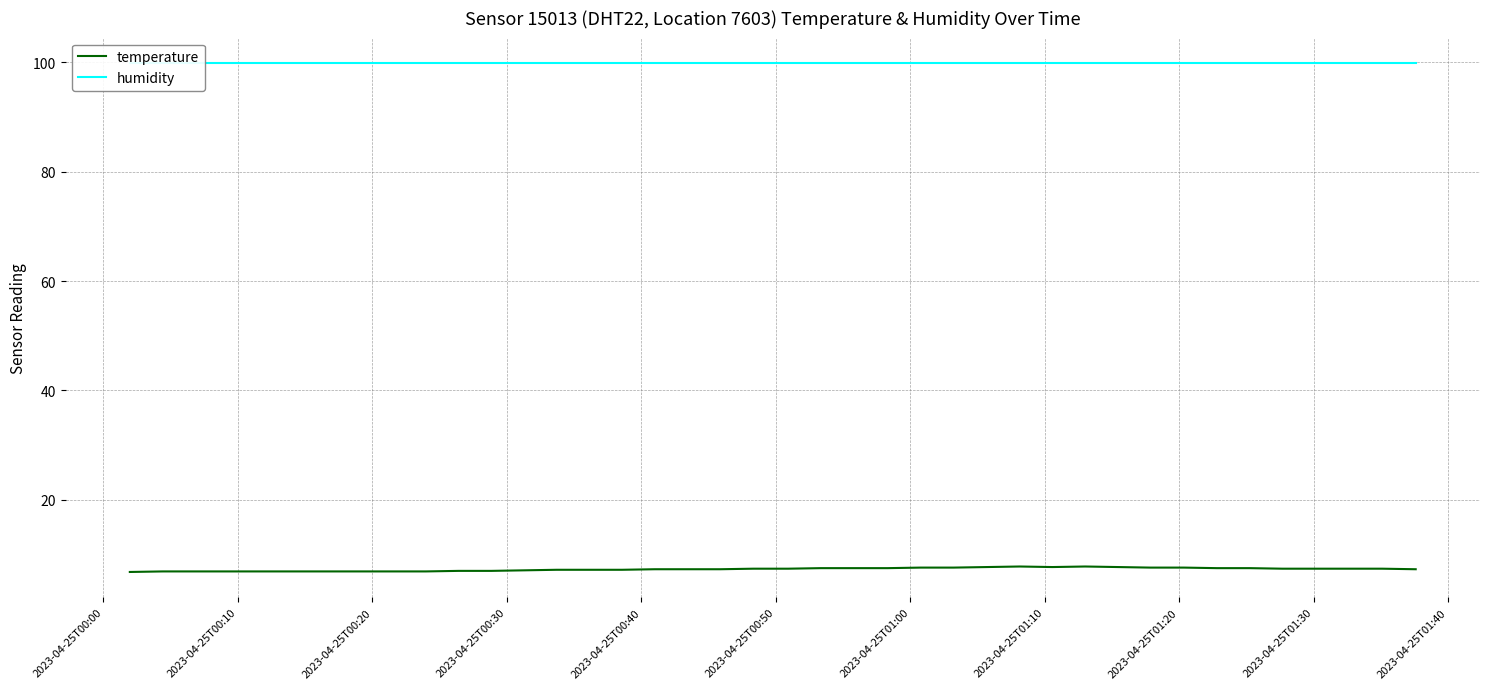

True or false: temperature and humidity cross at least once.

False